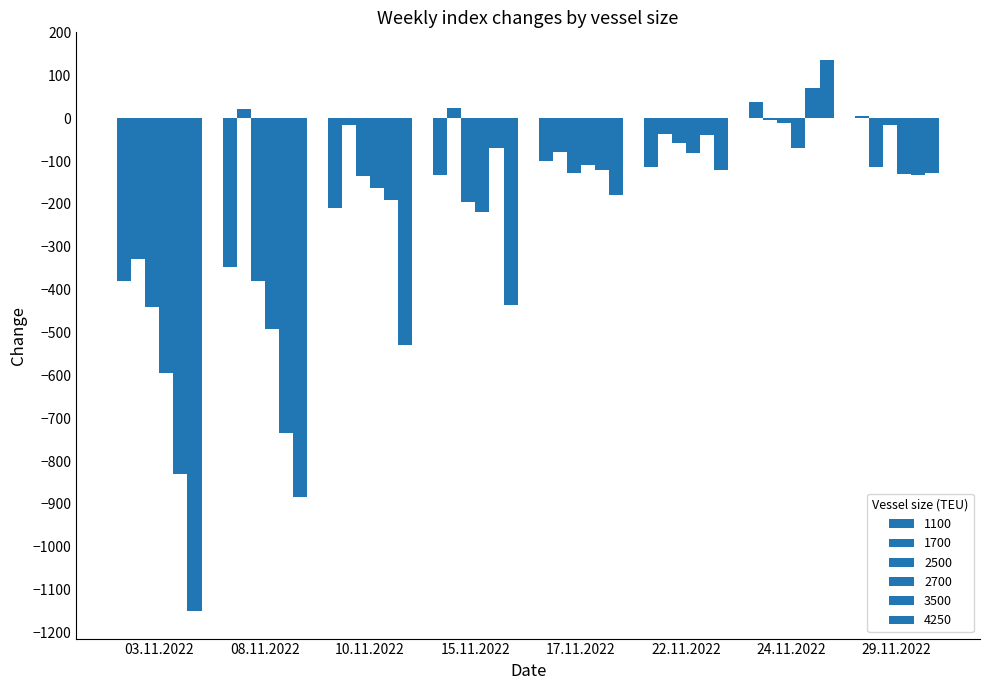

Rank the series at 22.11.2022 from highest to lowest value.

1700, 3500, 2500, 2700, 1100, 4250